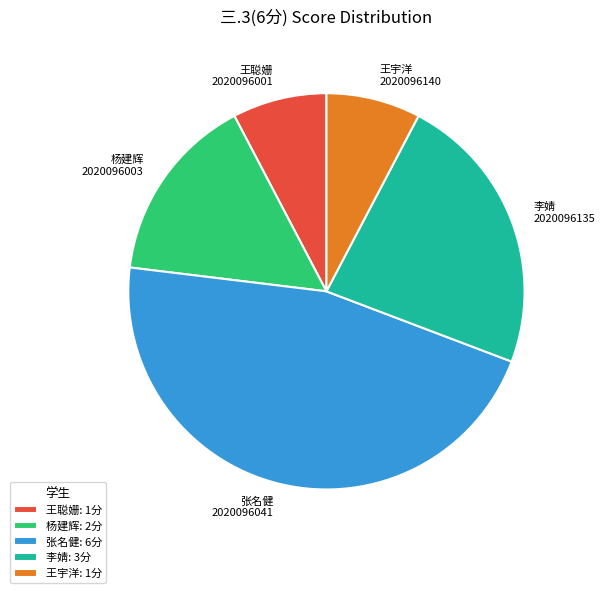

Which slice is the largest?

张名健: 6分